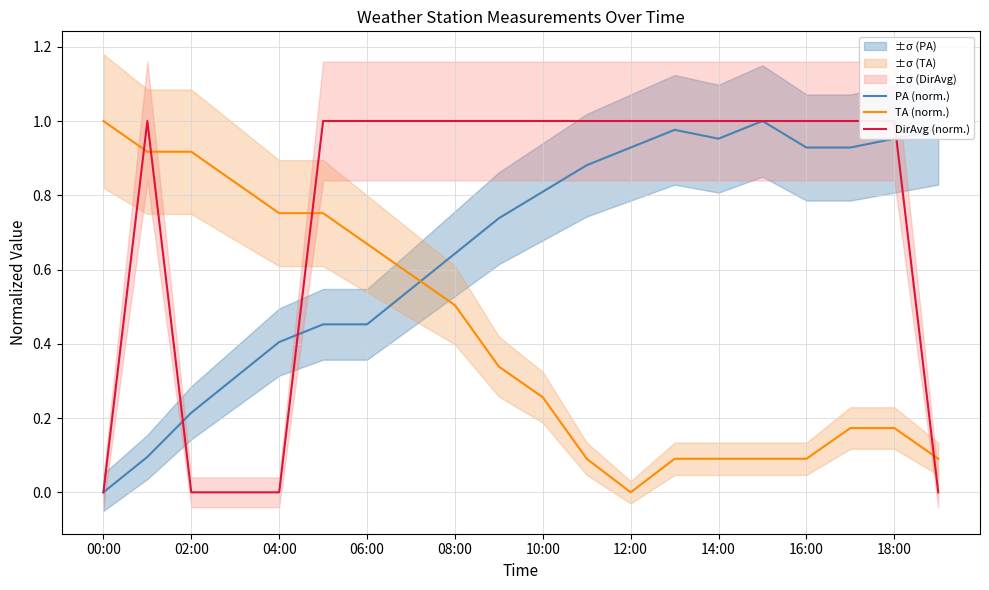

What is the sum of all TA (norm.) values?

8.4